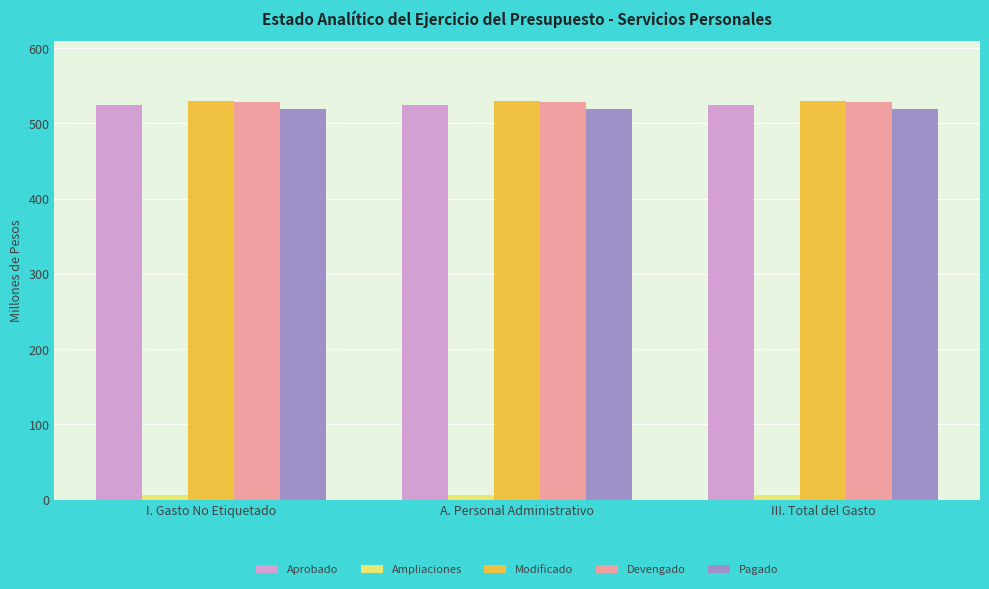

Reading left to right, transcribe all the data shown in this chart.

Aprobado: 524.0	524.0	524.0
Ampliaciones: 6.2	6.2	6.2
Modificado: 530.3	530.3	530.3
Devengado: 528.6	528.6	528.6
Pagado: 519.0	519.0	519.0